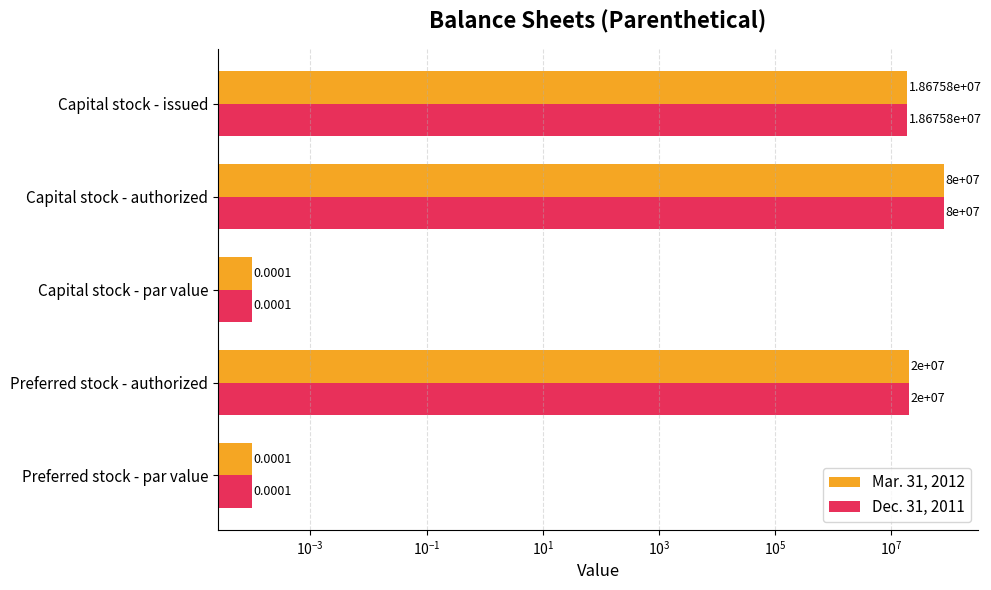

What is the average value of the Dec. 31, 2011 series?

23735160.0